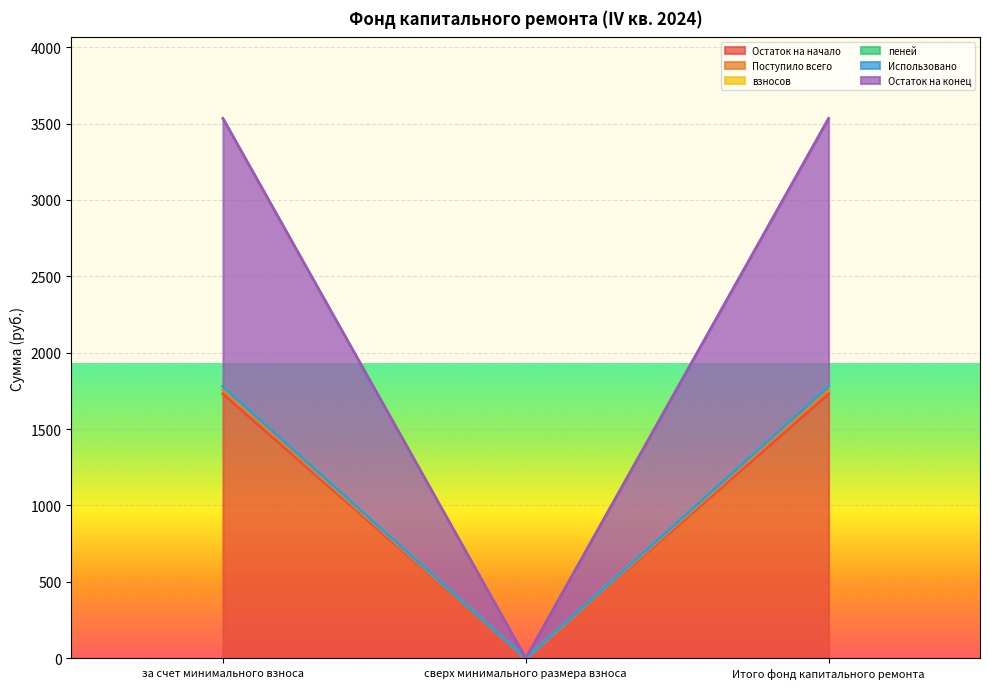

How many values in взносов are above zero?

2